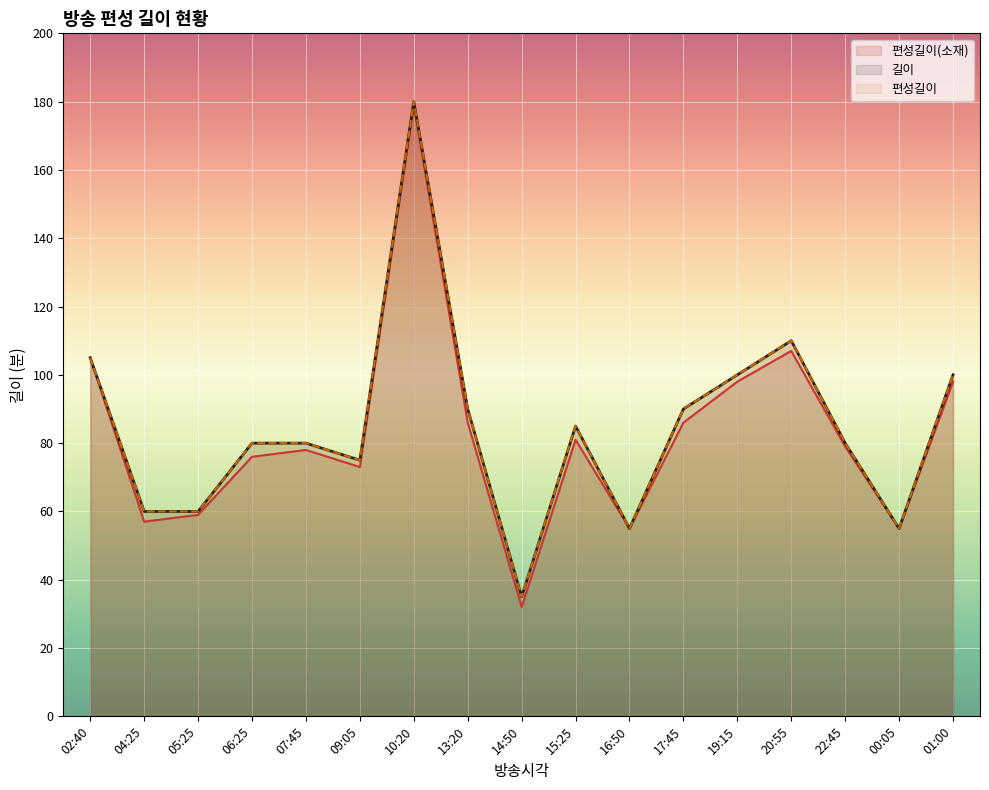

Which series has the largest range (max minus min)?

편성길이(소재)